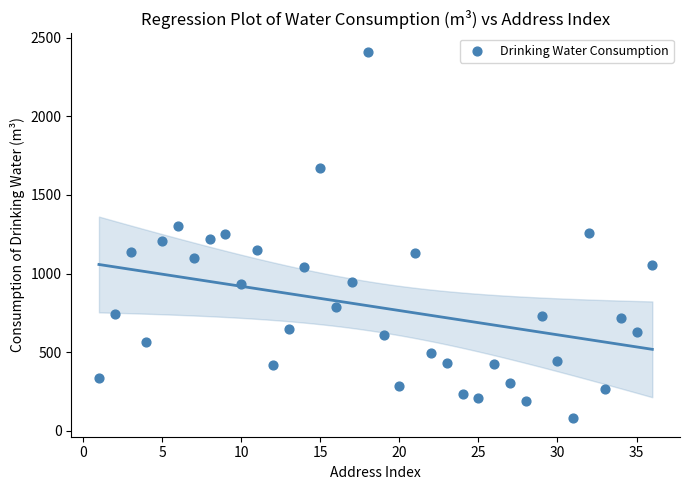

What is the range of X values (max minus min)?

35.0